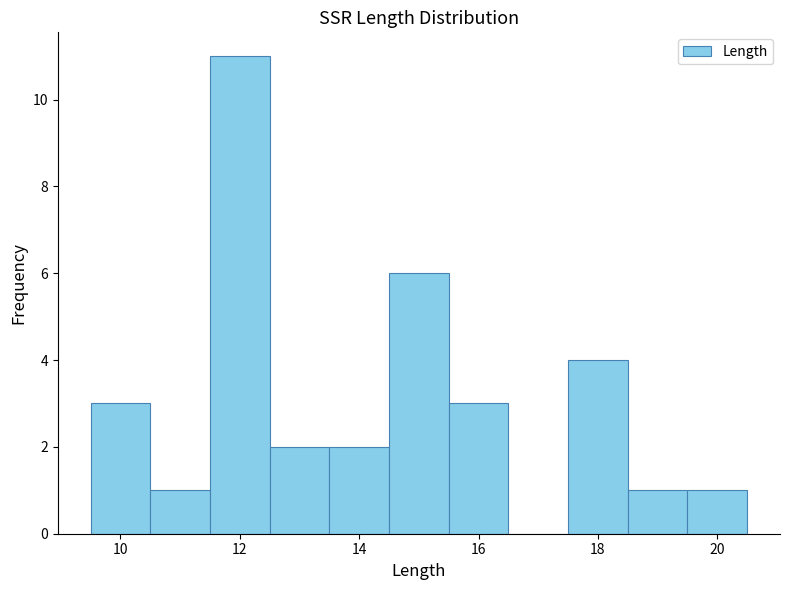

Which range on the x-axis has the tallest bar?

11.5 to 12.5